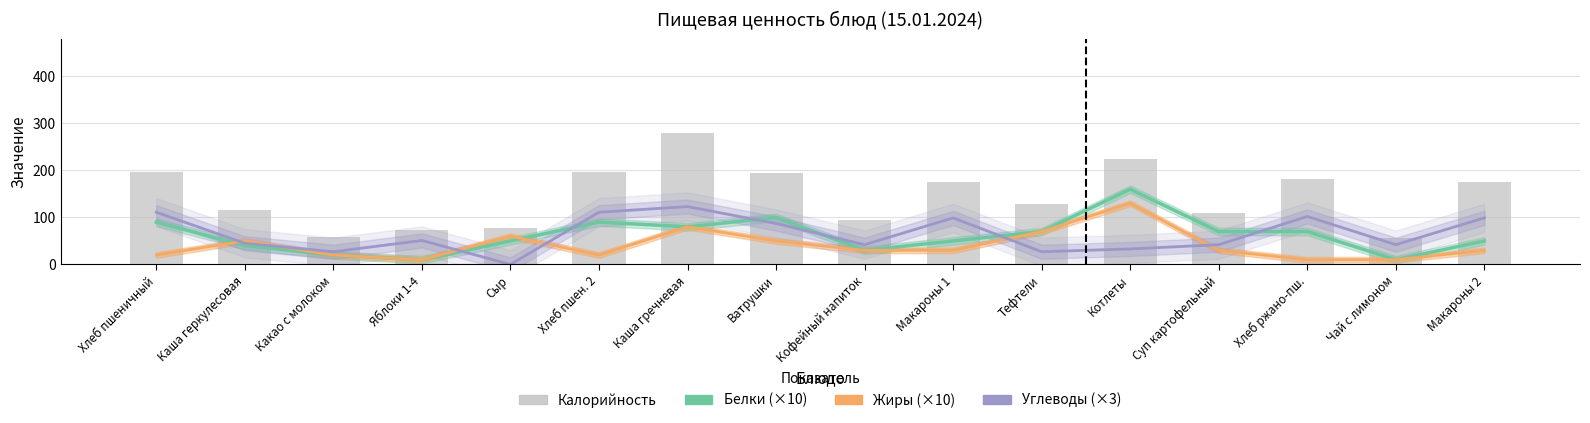

At Хлеб ржано-пш., list the series in order from largest to smallest.

Калорийность, Углеводы (×3), Белки (×10), Жиры (×10)